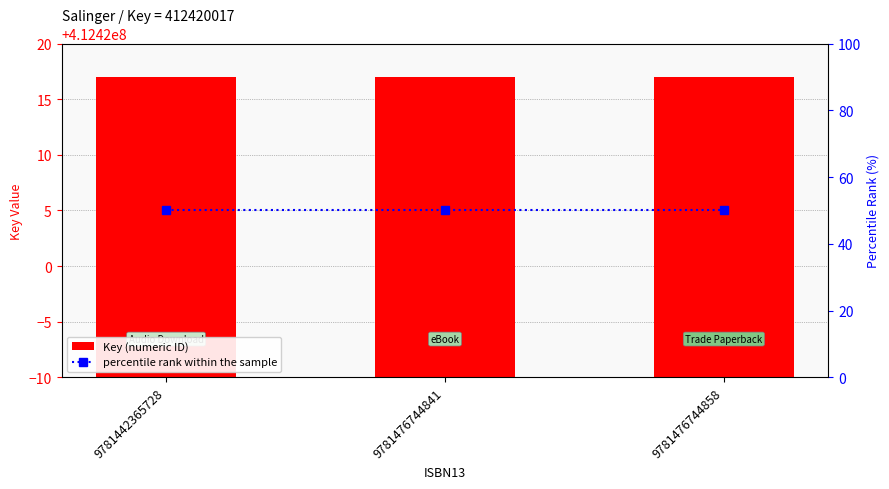

What are all the series names shown in the legend?

Key (numeric ID), percentile rank within the sample